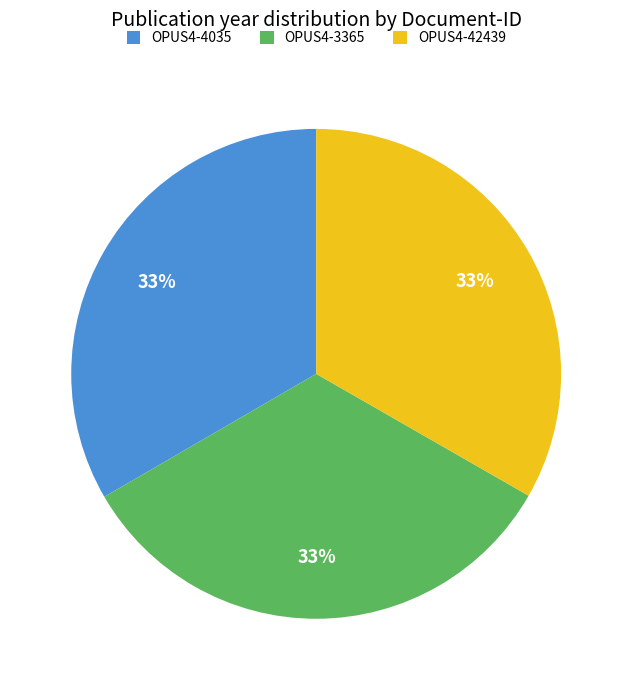

What is the ratio of the value at OPUS4-42439 to the value at OPUS4-4035?

1.0